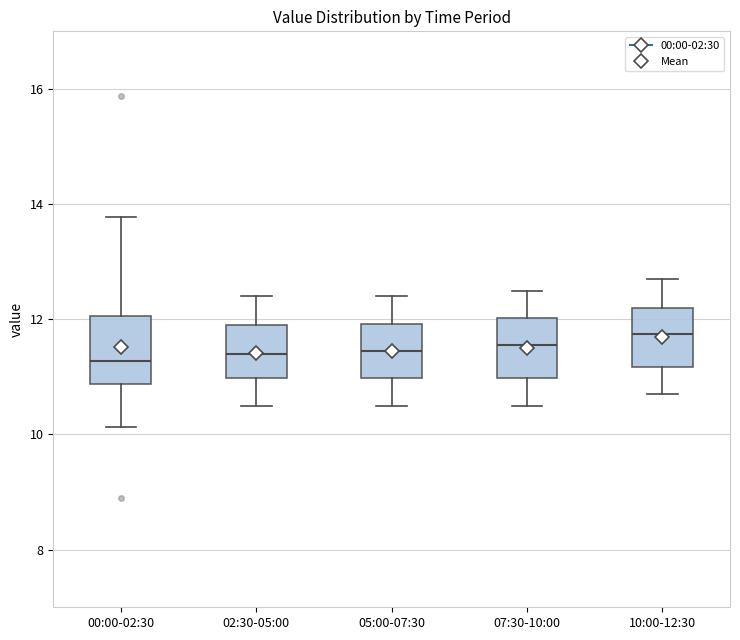

Where does the median line of the box for 10:00-12:30 sit on the y-axis? The values are not printed on the chart, so give them approximately, as read against the axis.

11.8